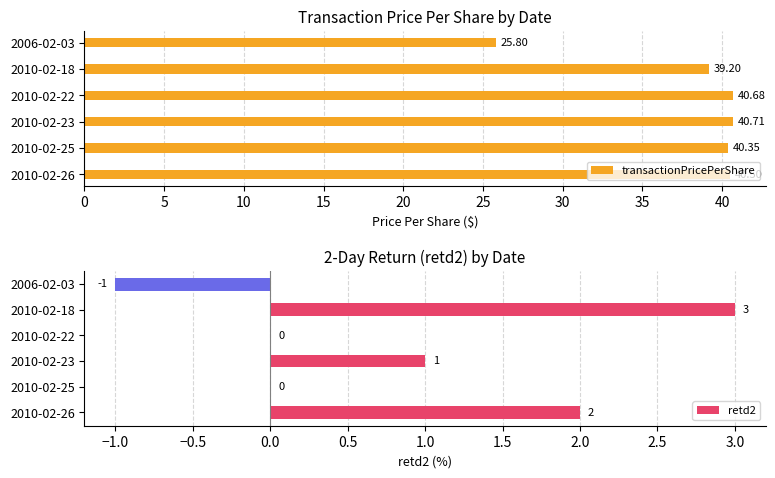

What is the difference between the maximum and minimum values in the transactionPricePerShare series?

14.9